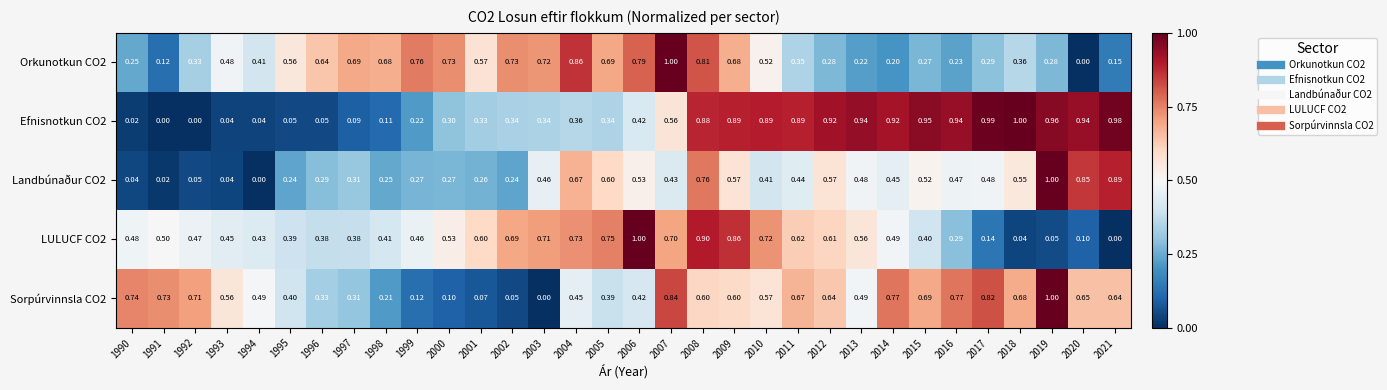

Is the value of Efnisnotkun CO2 at 1999 greater than the value of Sorpúrvinnsla CO2 at 2012?

No